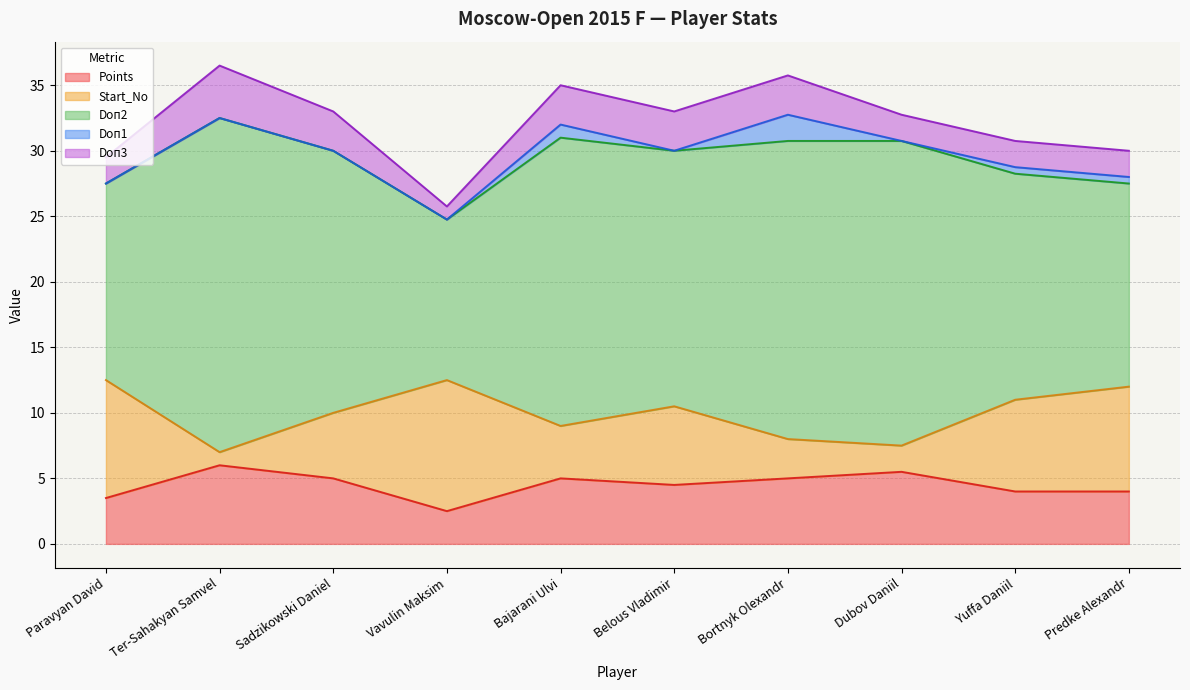

What is the sum of the Doп2 values at Bortnyk Olexandr and Paravyan David?

37.8